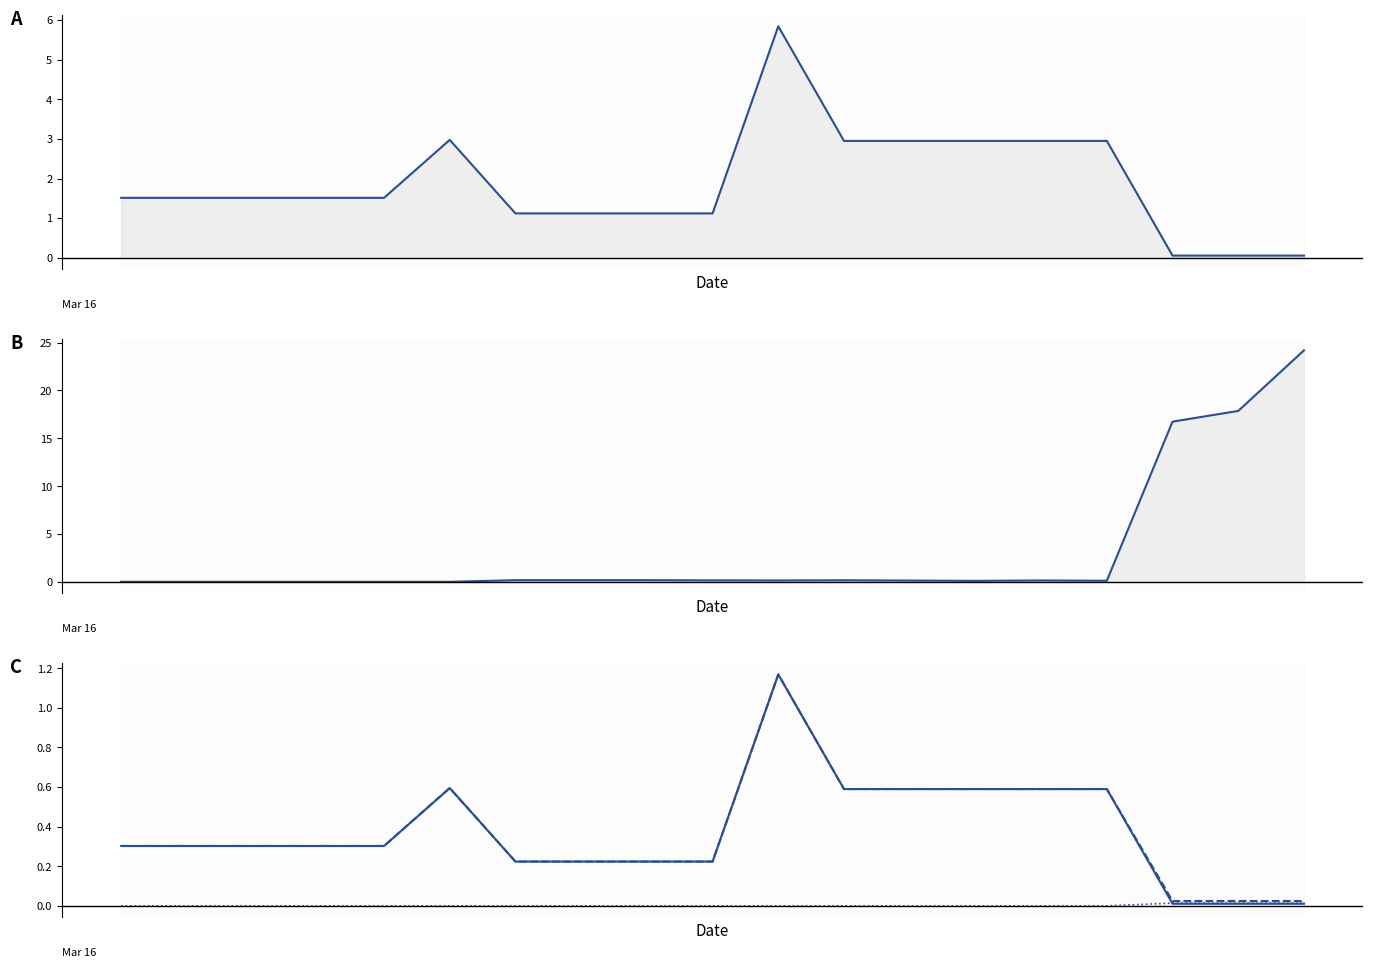

Where is the first local maximum for Ціна?

5